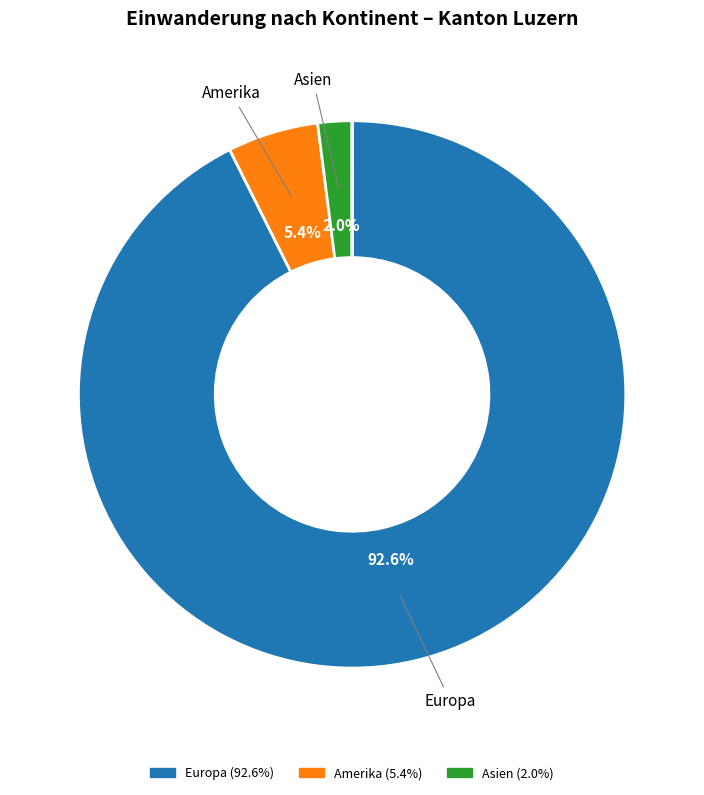

Is there a majority slice in this chart?

Yes